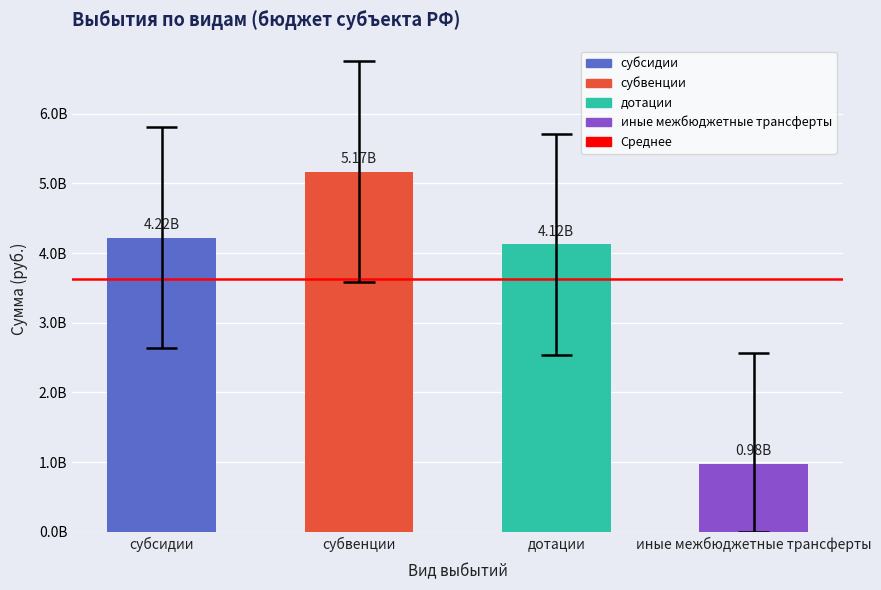

What is the sum of all субвенции values?

5170222783.8